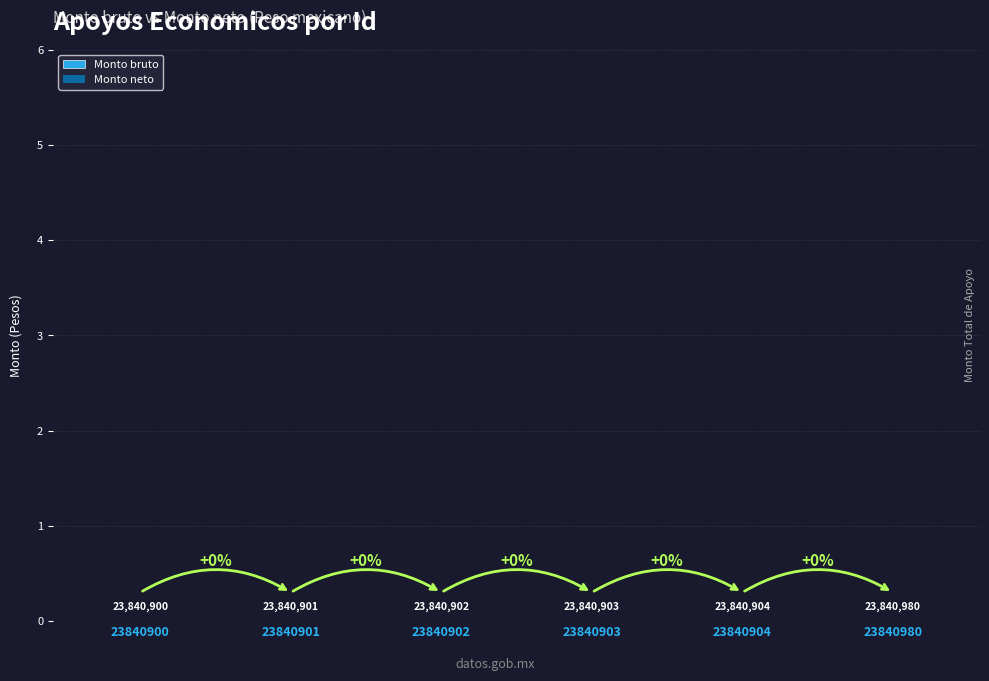

Reading left to right, extract all data points from this chart.

Monto bruto: 0	0	0	0	0	0
Monto neto: 0	0	0	0	0	0
Id: 23840900	23840901	23840902	23840903	23840904	23840980